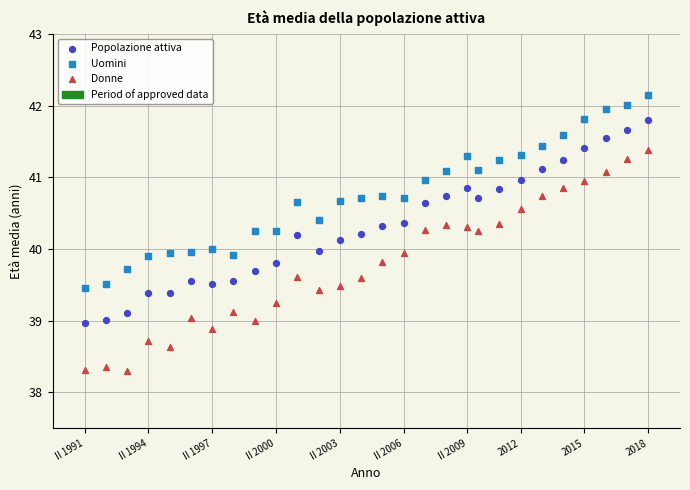

Which series reaches the minimum Y coordinate?

Donne